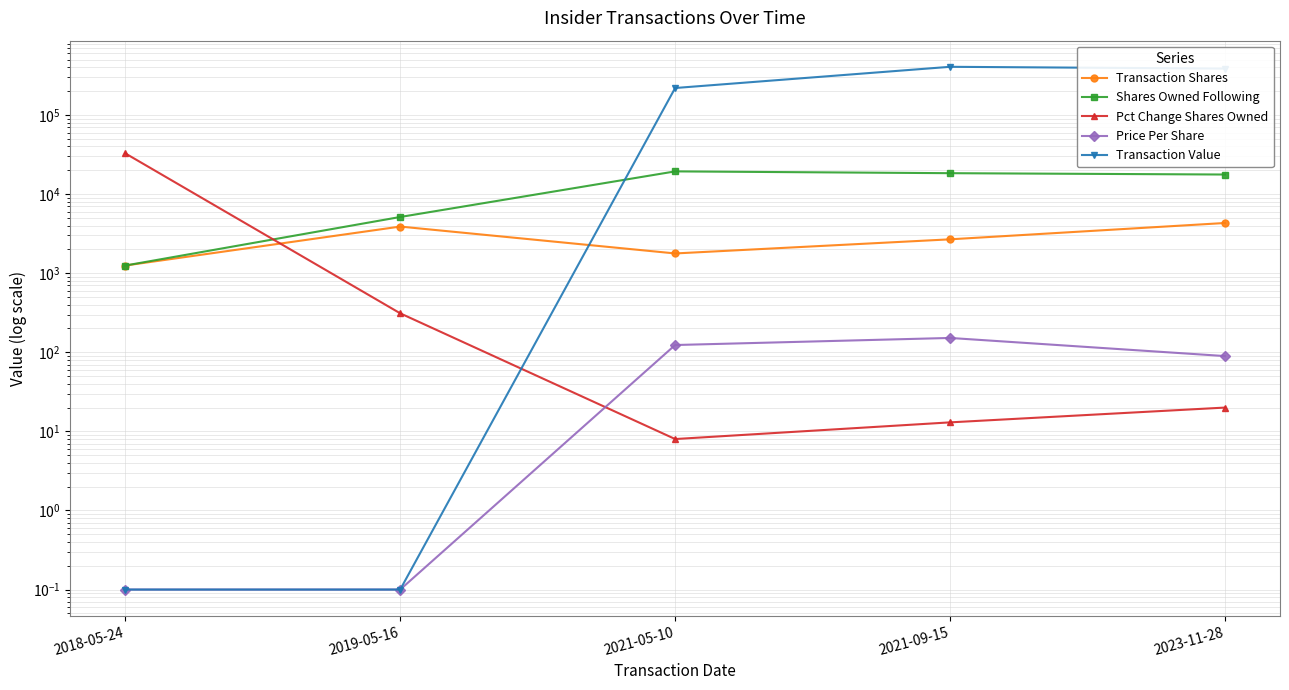

Reading left to right, what are all the values shown in this chart?

Transaction Shares: 1250.0	3887.0	1777.0	2681.0	4314.0
Shares Owned Following: 1250.0	5137.0	19378.0	18390.0	17685.0
Pct Change Shares Owned: 32767.0	311.0	8.0	13.0	20.0
Price Per Share: 0.1	0.1	123.5	151.8	89.6
Transaction Value: 0.1	0.1	219548.0	407057.0	386323.0